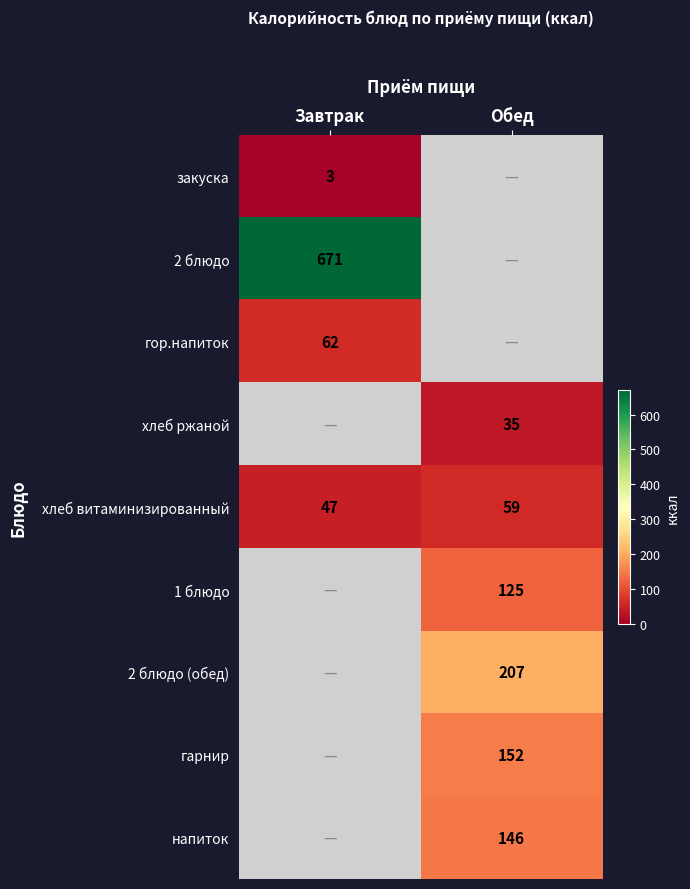

True or false: гор.напиток has a value of 85 at Завтрак.

False